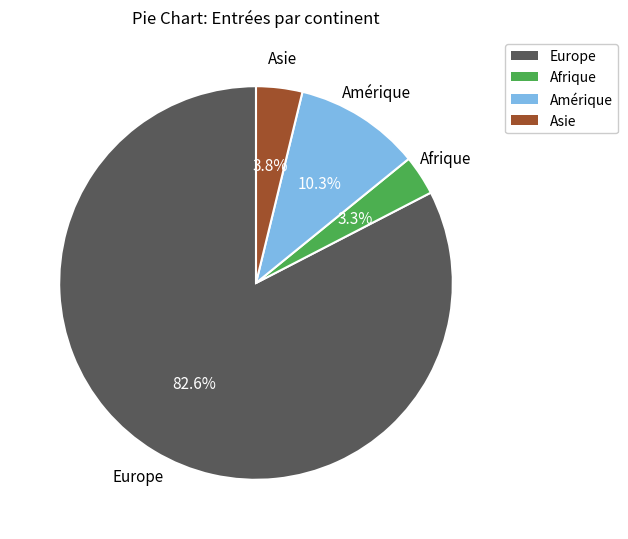

How many segments does this pie chart have?

4